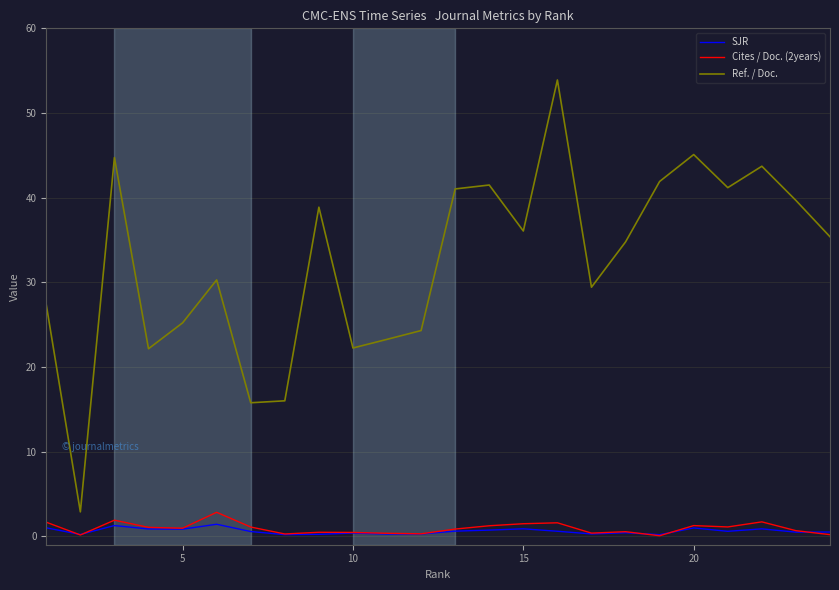

True or false: SJR and Ref. / Doc. intersect in this chart.

False